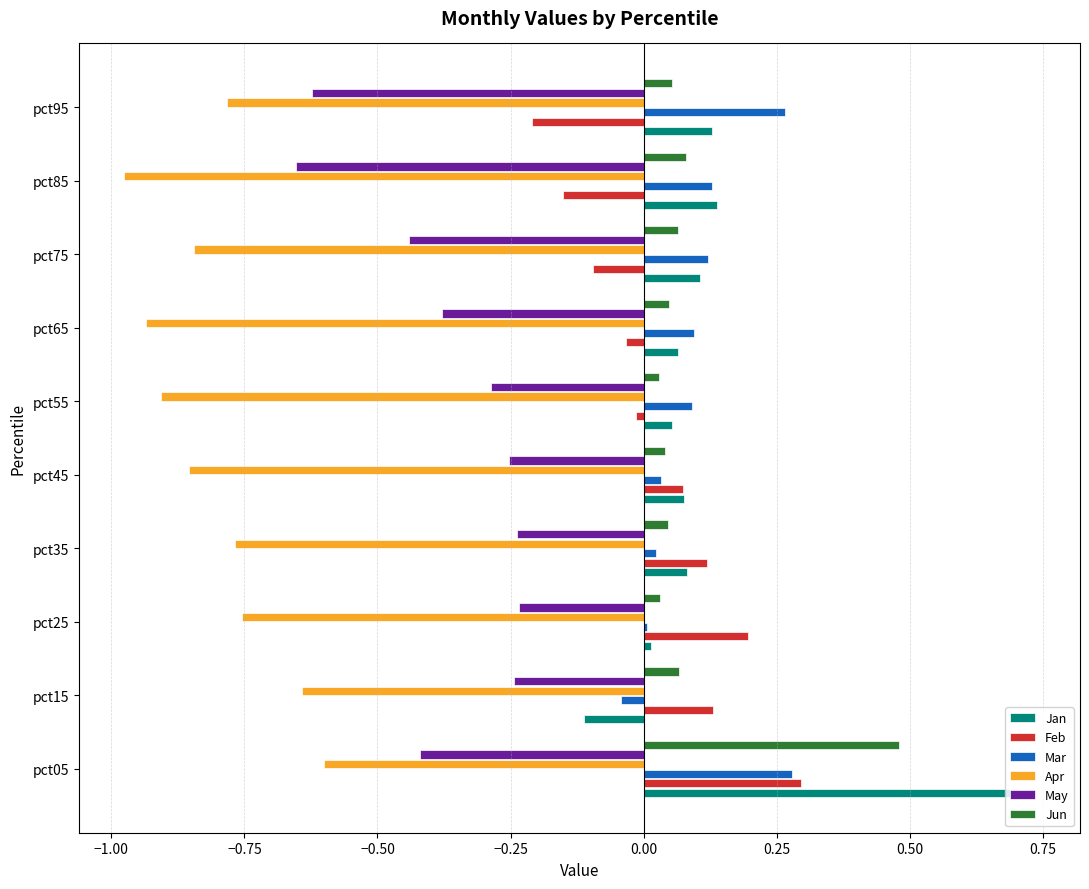

At which category is the sum across all series the highest?

pct05